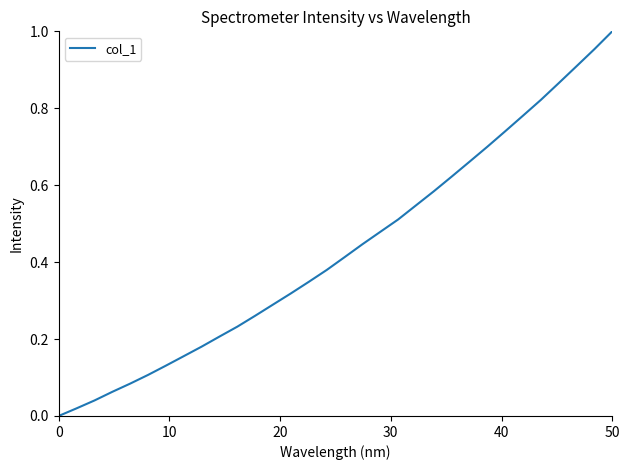

How many lines are shown in the chart?

1